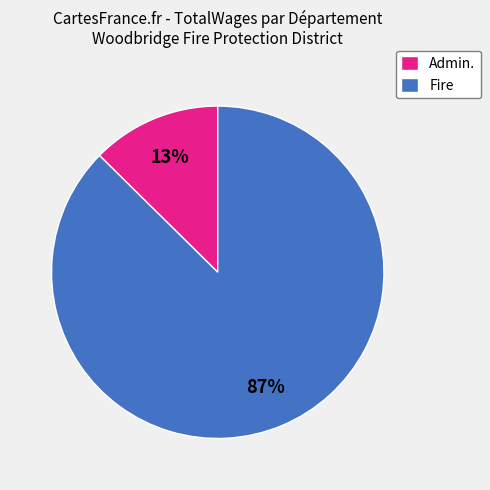

Rank the categories by value from lowest to highest.

Admin., Fire